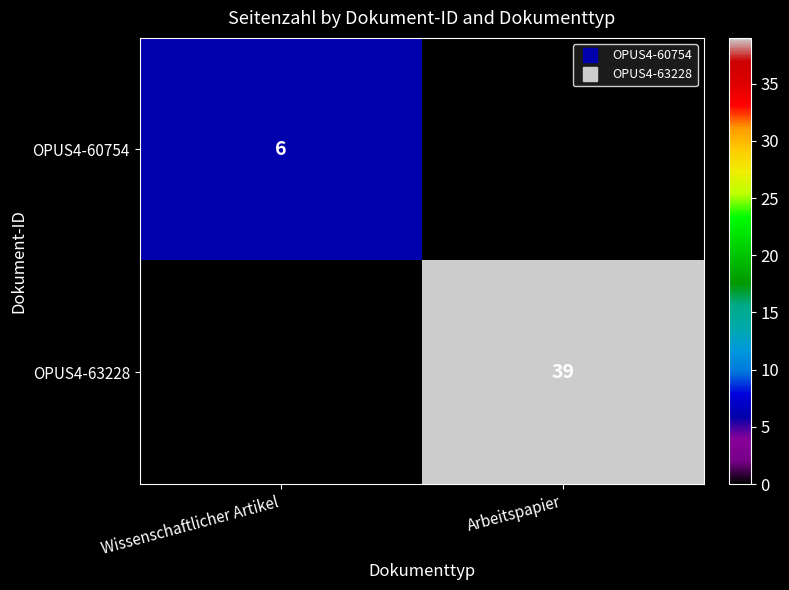

True or false: OPUS4-63228 has a value of 57 at Arbeitspapier.

False